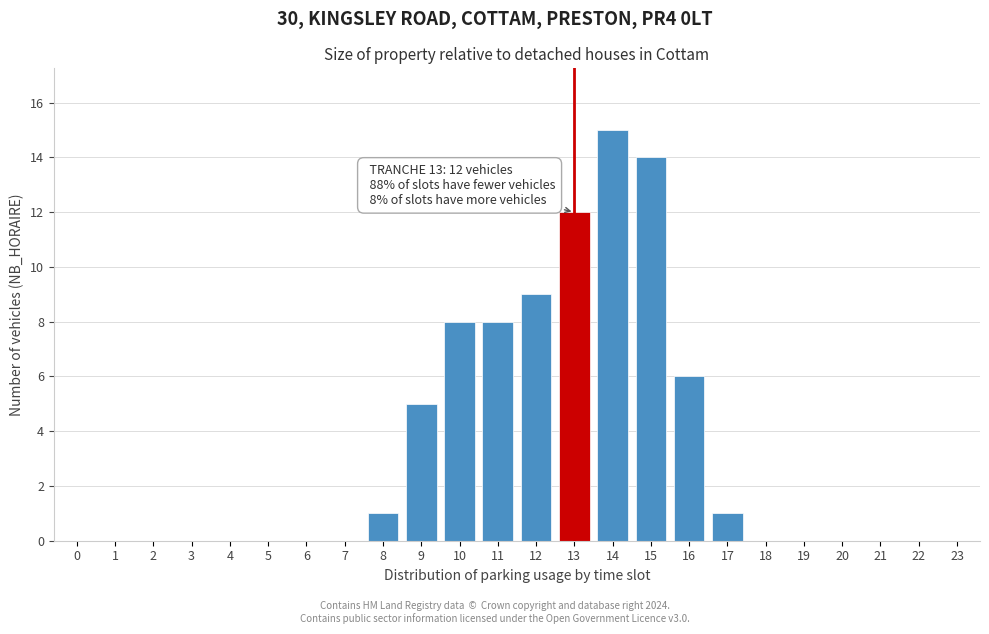

Reading left to right, what are all the values shown in this chart?

0=0	1=0	2=0	3=0	4=0	5=0	6=0	7=0	8=1	9=5	10=8	11=8	12=9	13=12	14=15	15=14	16=6	17=1	18=0	19=0	20=0	21=0	22=0	23=0